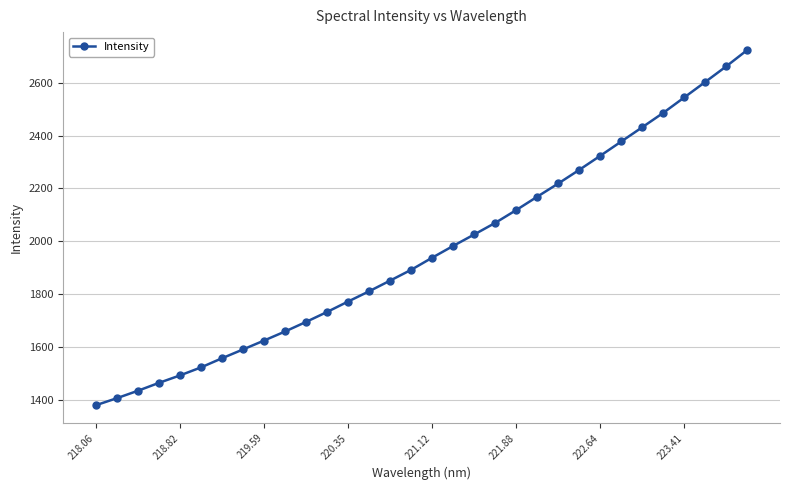

What is the difference between the maximum and minimum values?

1343.0